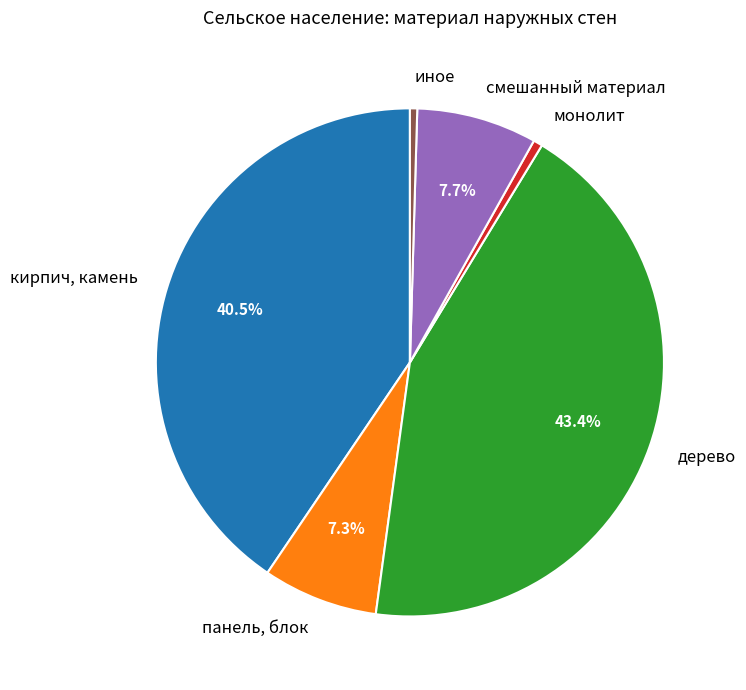

Is it true that панель, блок is 1% of the pie?

False